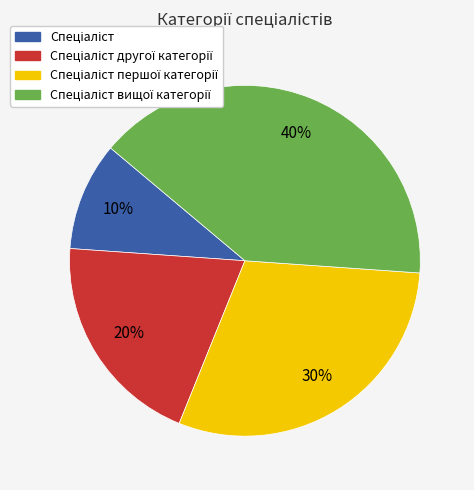

To the nearest percent, what is the difference between the largest and smallest slice percentages?

30%